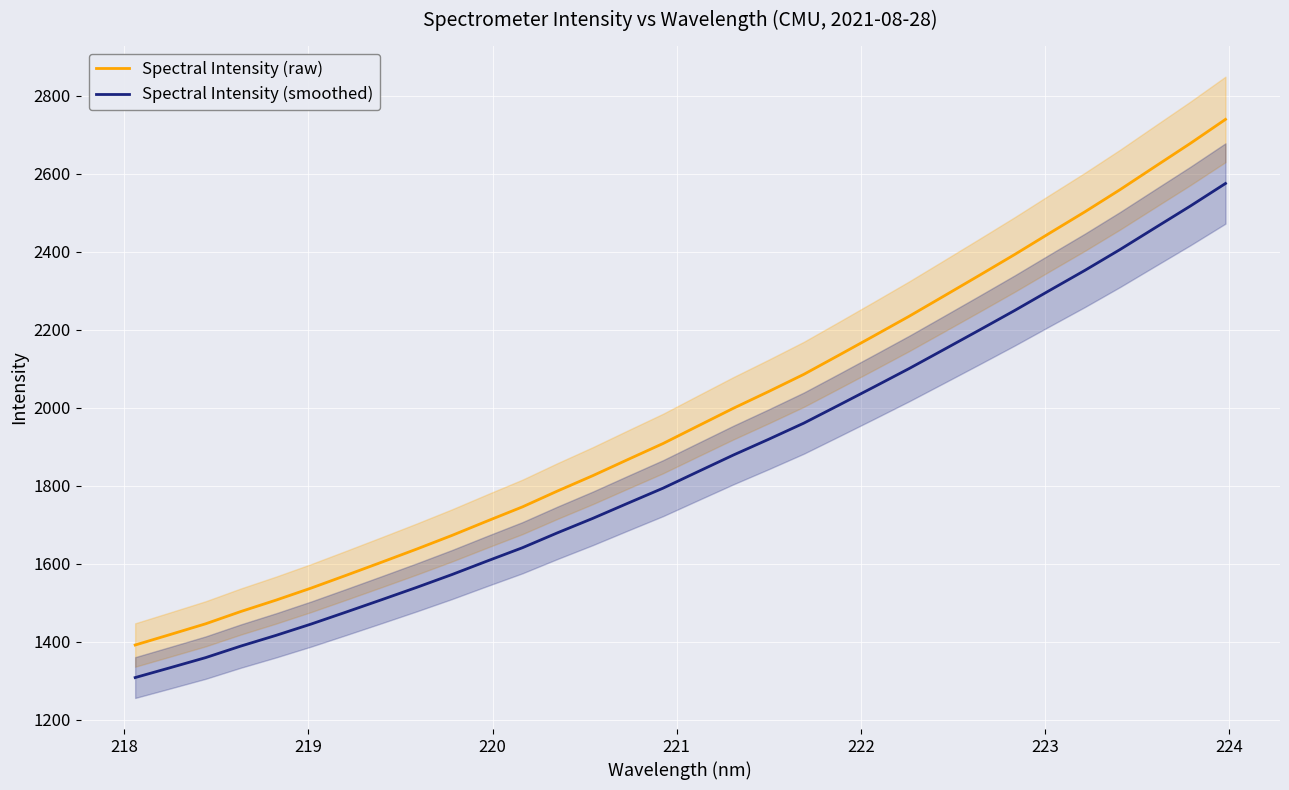

True or false: Spectral Intensity (smoothed) and Spectral Intensity (raw) cross at least once.

False